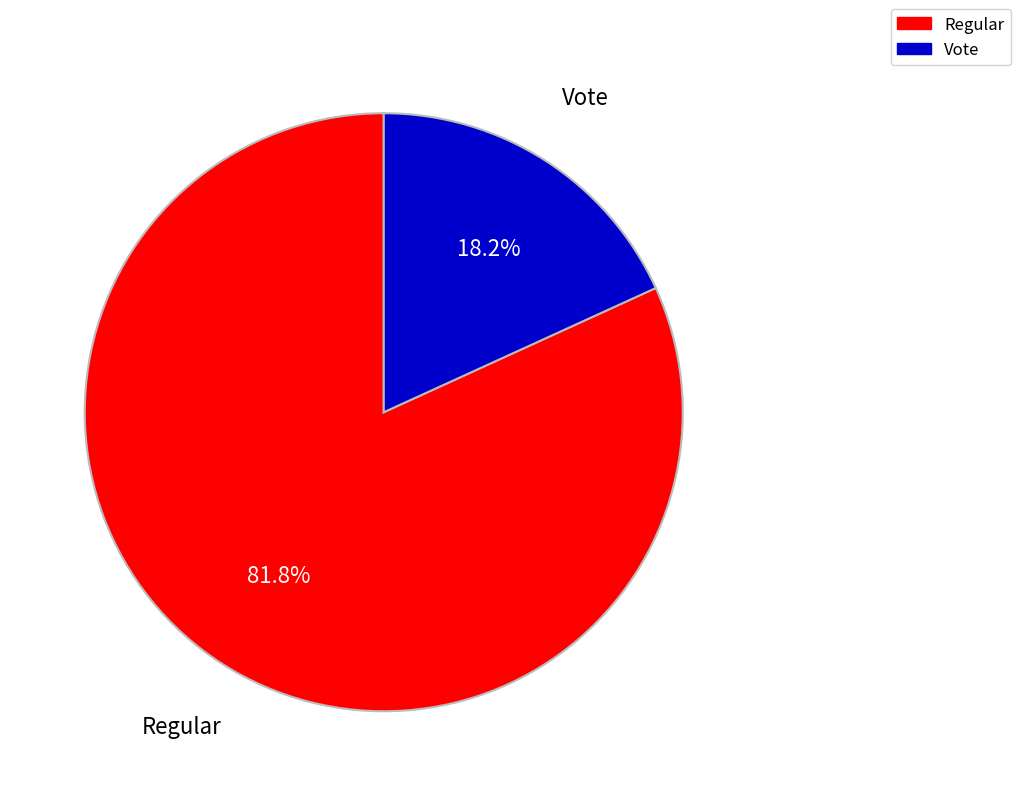

Which category has the smallest portion of the pie?

Vote